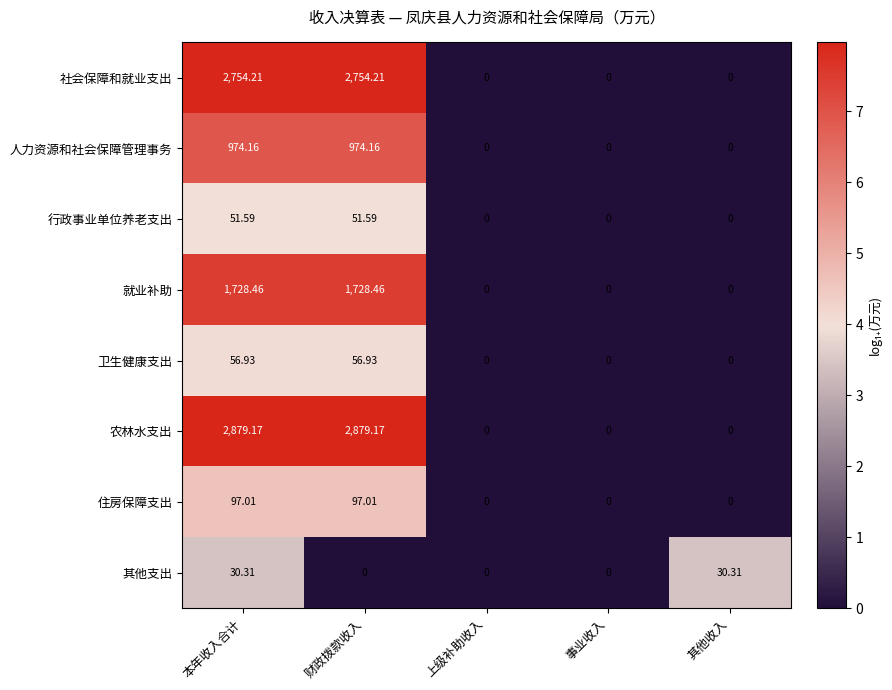

List the series in order of their peak value, lowest first.

其他支出, 行政事业单位养老支出, 卫生健康支出, 住房保障支出, 人力资源和社会保障管理事务, 就业补助, 社会保障和就业支出, 农林水支出